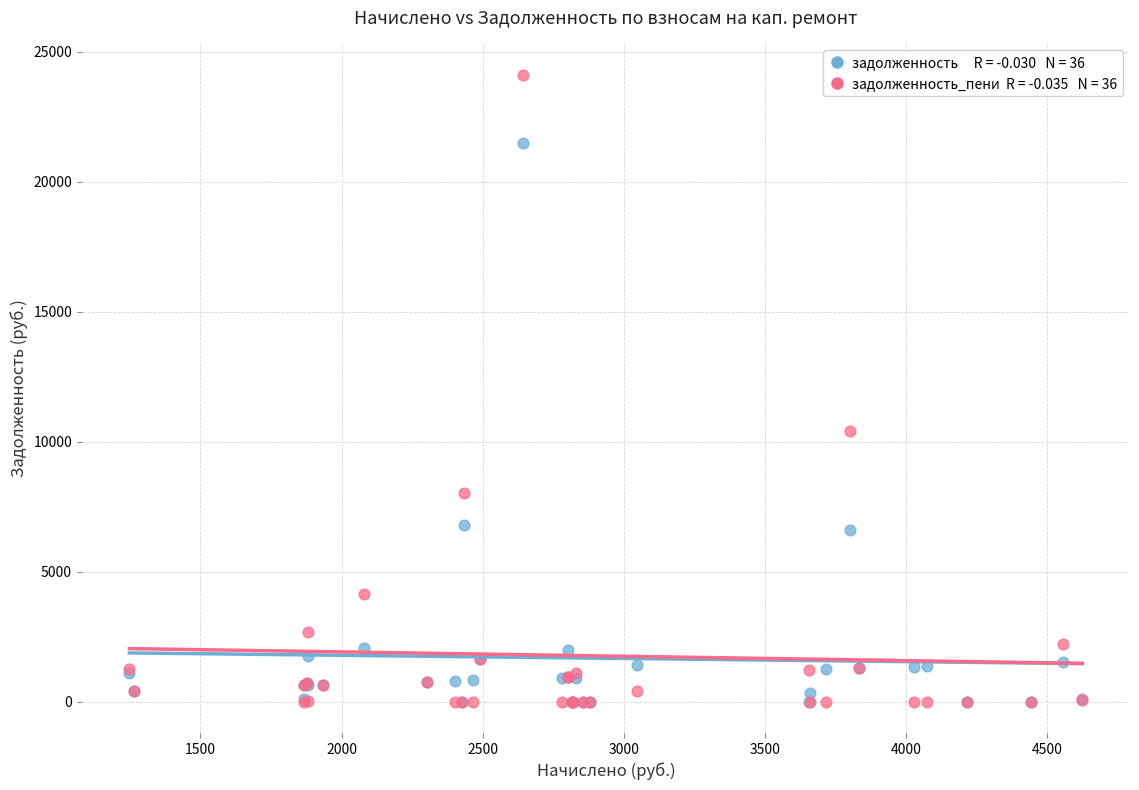

Across all series, what Y value is closest to 12059?

10414.3